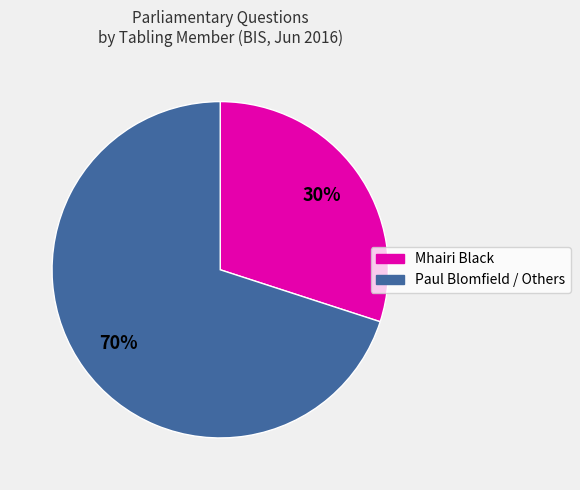

To the nearest percent, what is the average slice percentage?

50%